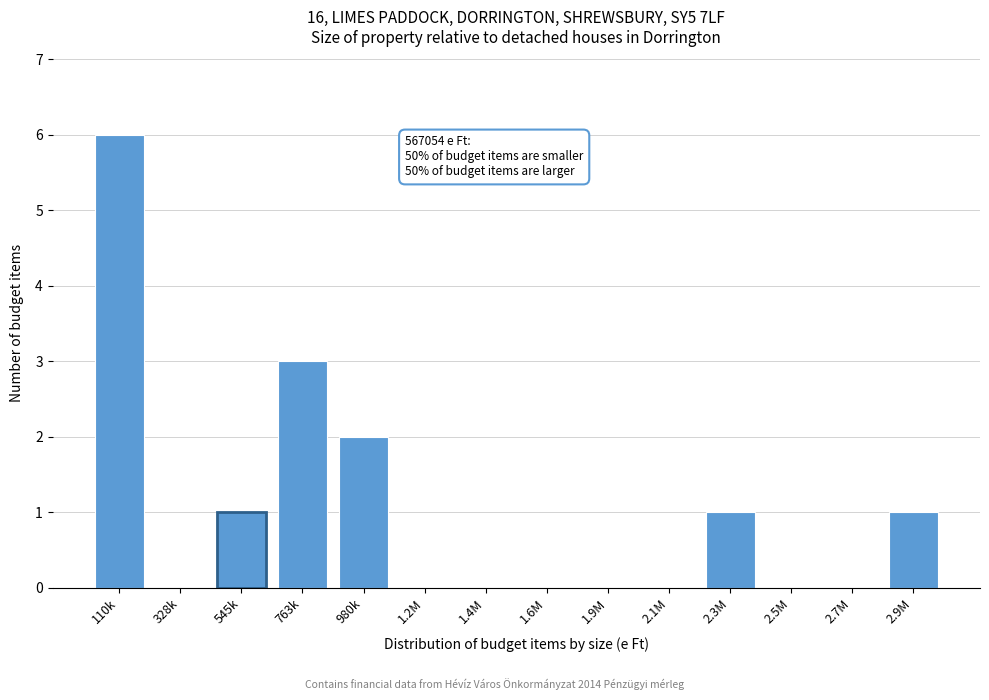

Reading left to right, what are all the values shown in this chart?

110k=6	328k=0	545k=1	763k=3	980k=2	1.2M=0	1.4M=0	1.6M=0	1.9M=0	2.1M=0	2.3M=1	2.5M=0	2.7M=0	2.9M=1